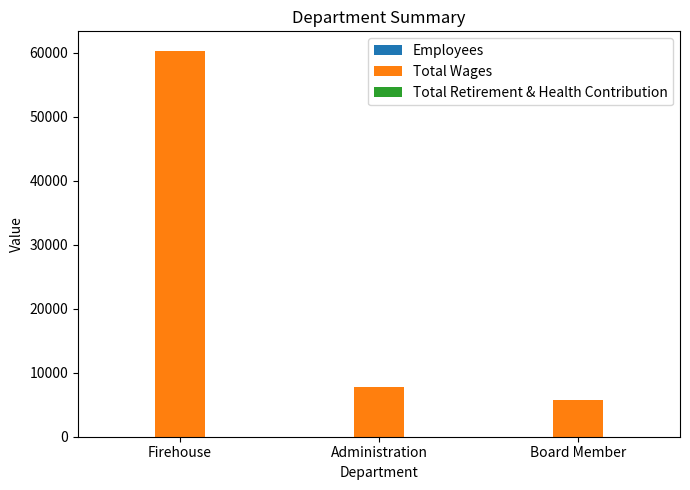

Which label corresponds to the largest value in the chart?

Firehouse